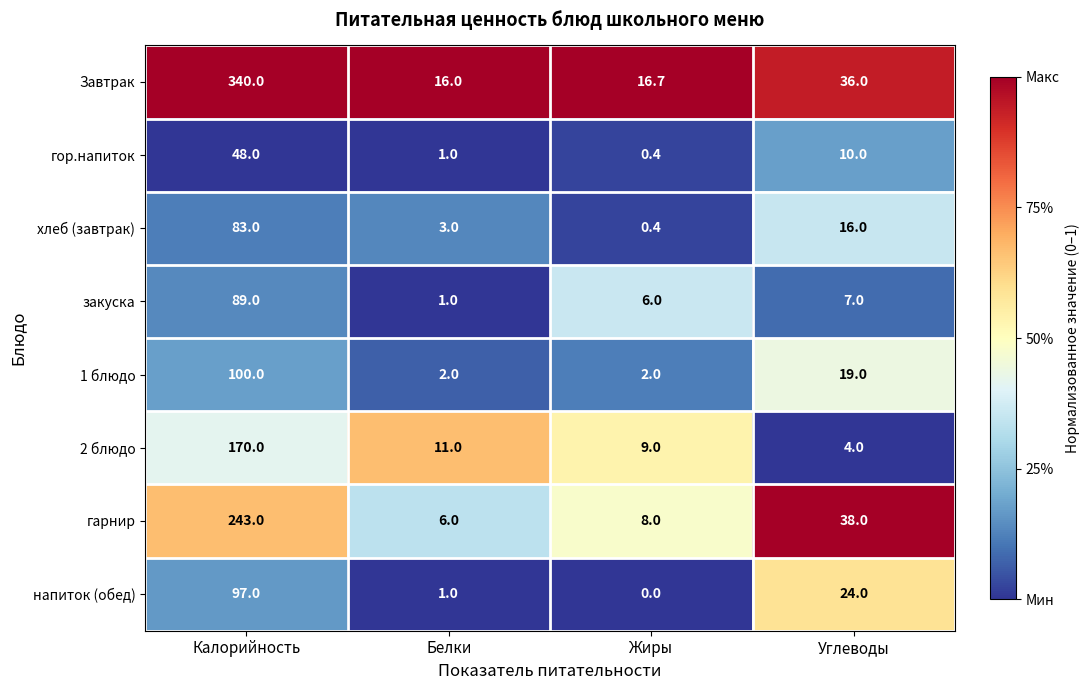

At which label is гарнир closest to 124?

Углеводы